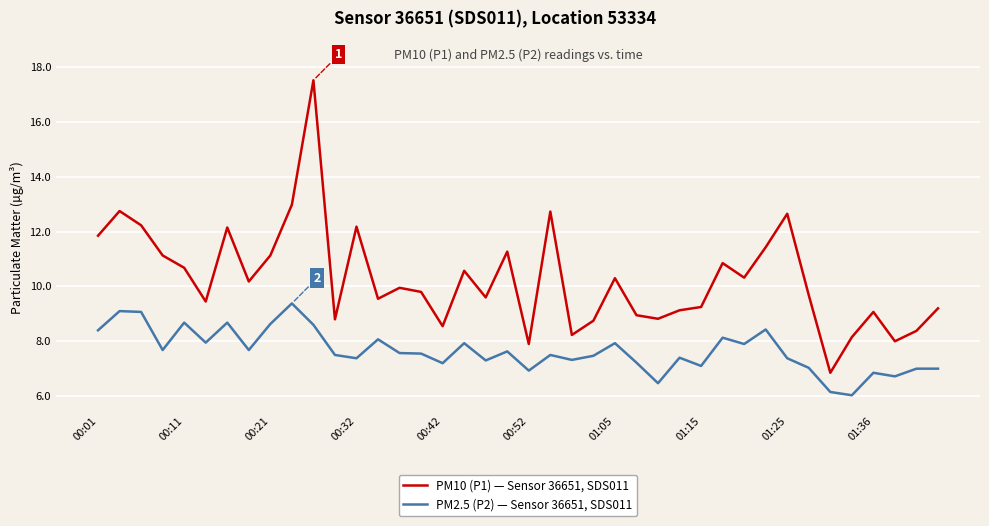

What is the lowest value of the PM2.5 (P2) — Sensor 36651, SDS011 series?

6.0